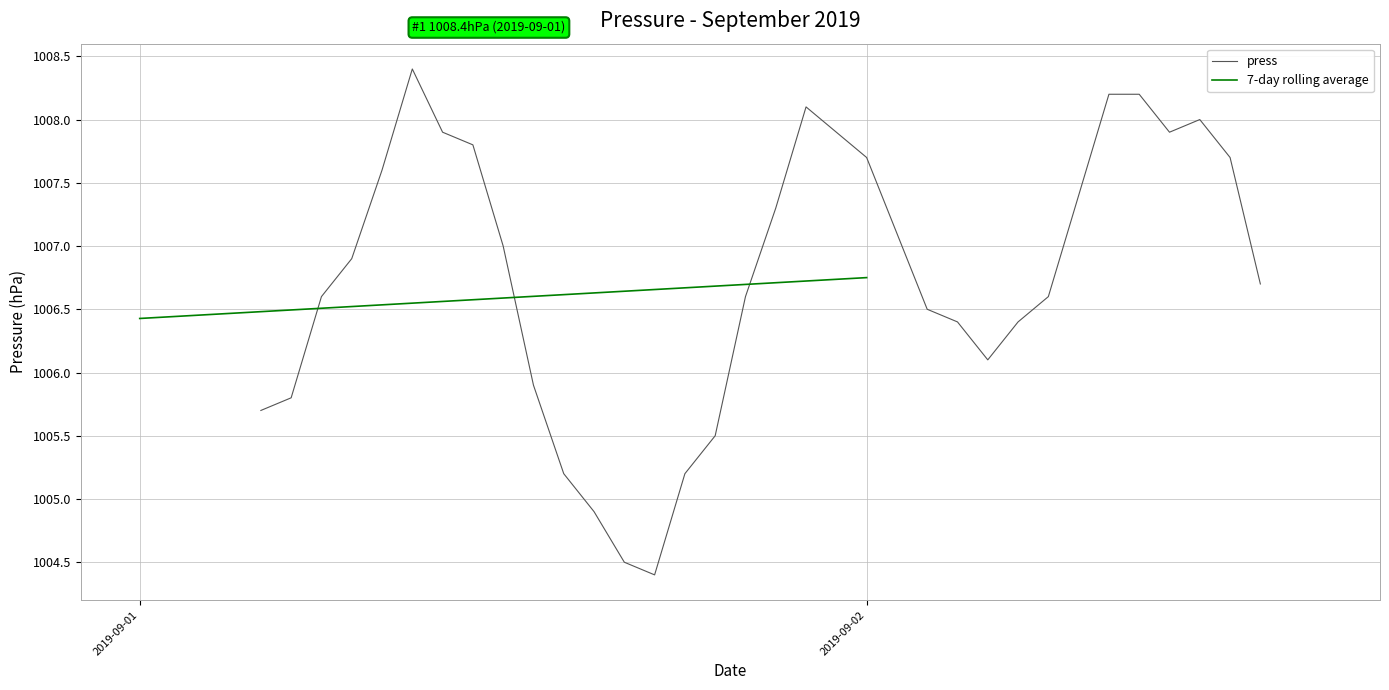

What is the maximum value shown in the chart?

1008.4